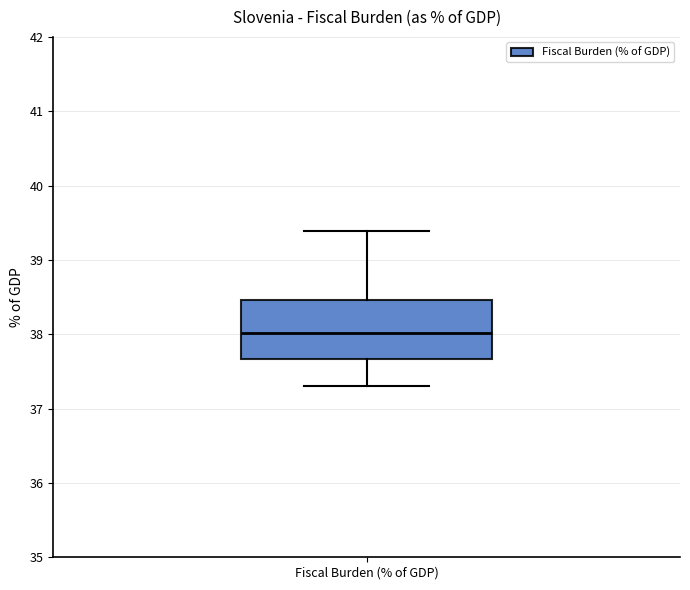

Read this box plot against the y-axis: the position of the median line, the range covered by the box, and the ends of both whiskers. The values are not printed on the chart, so give them approximately, as read against the axis.

median 38.0, box 37.7 to 38.5, whiskers 37.3 to 39.4